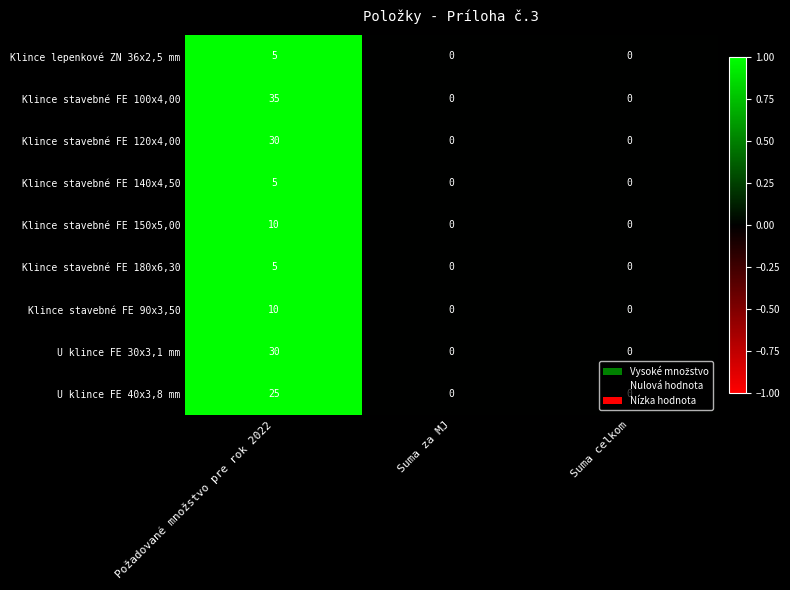

Which series has the widest spread of values?

Klince stavebné FE 100x4,00